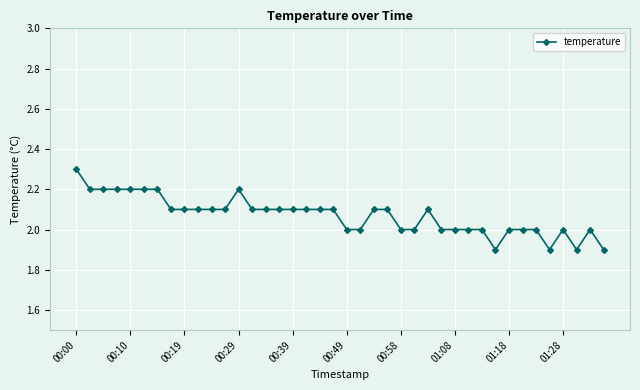

What is the difference between the second highest and second lowest values?

0.3